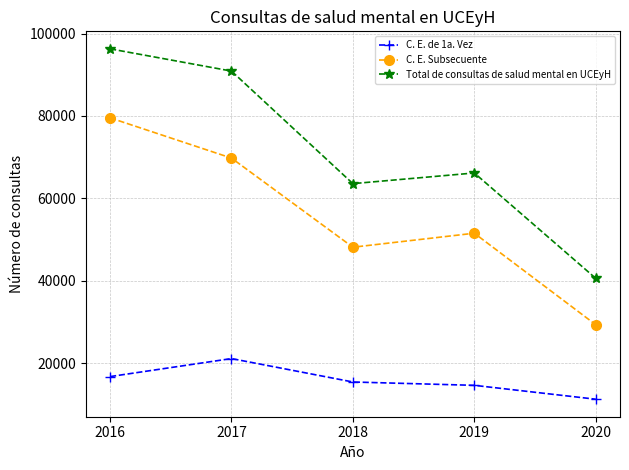

What is the average value of the Total de consultas de salud mental en UCEyH series?

71503